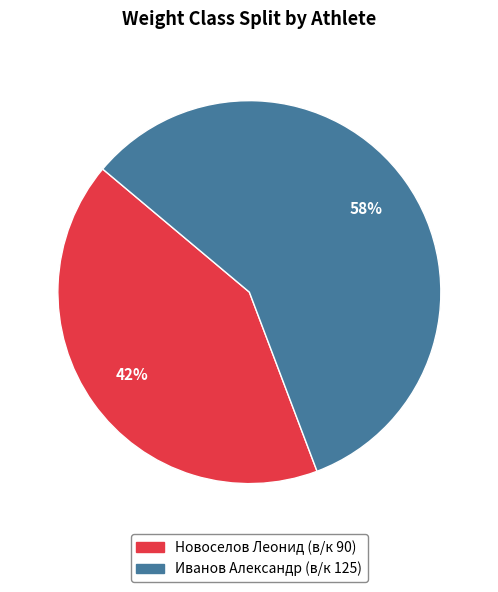

Which category has the biggest portion of the pie?

Иванов Александр